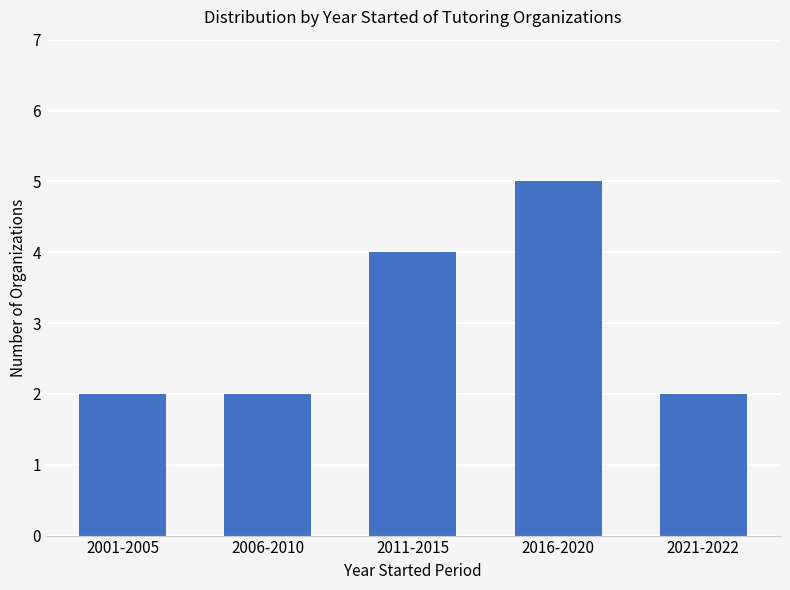

Reading left to right, extract all data points from this chart.

2001-2005=2	2006-2010=2	2011-2015=4	2016-2020=5	2021-2022=2